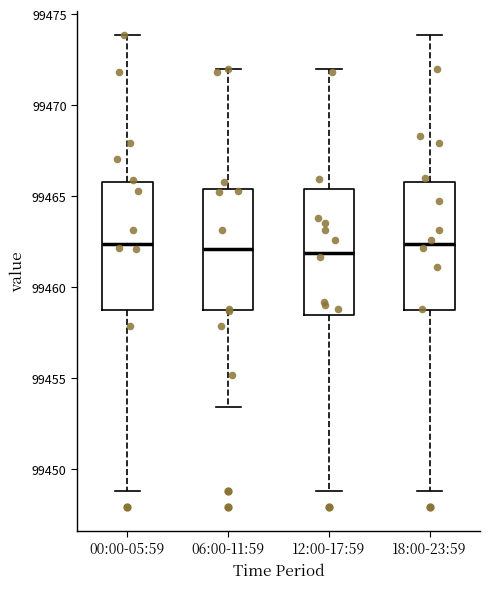

Where is the lower edge of the box for 18:00-23:59 on the y-axis? The values are not printed on the chart, so give them approximately, as read against the axis.

99459.0